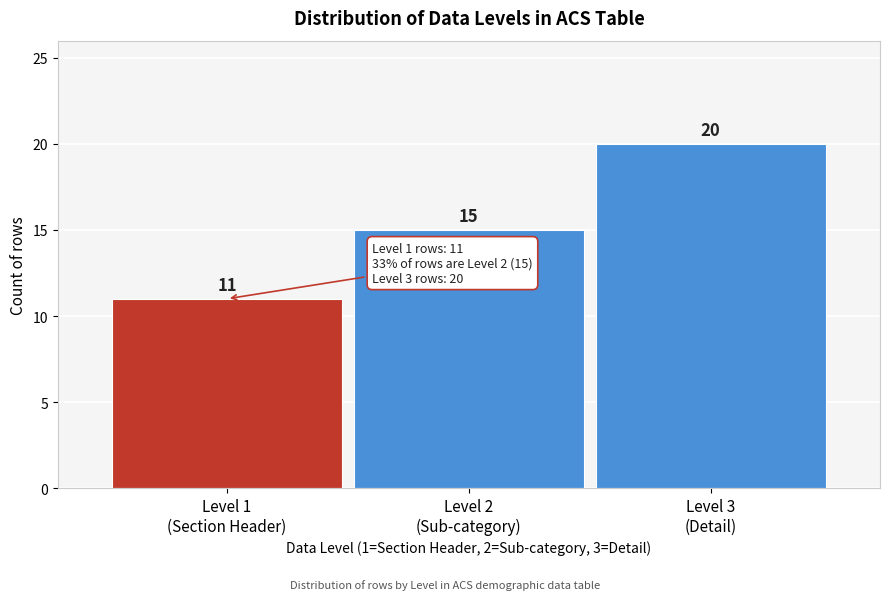

Reading left to right, list all the values displayed in this chart.

11	15	20